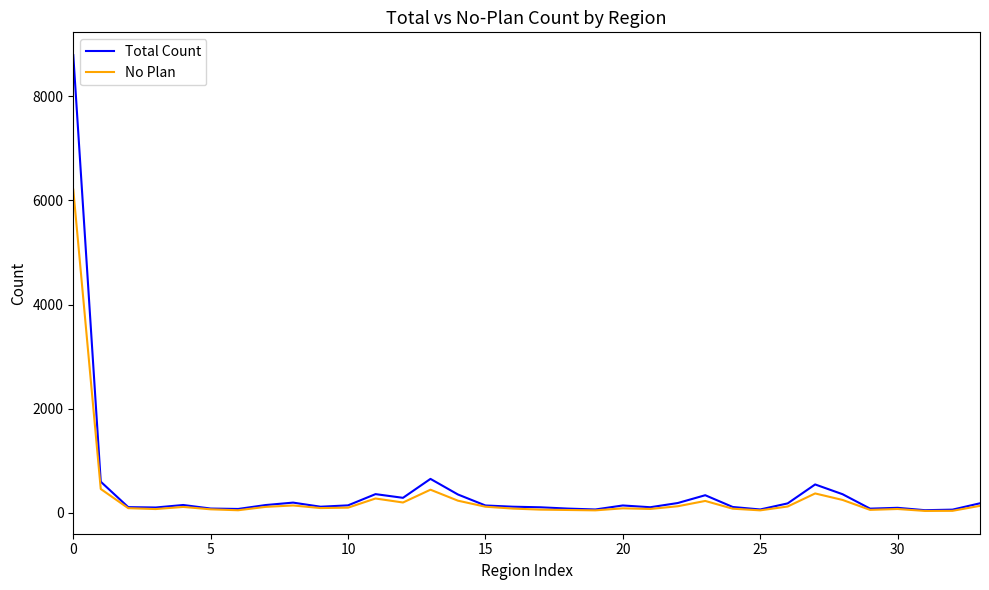

How many lines are shown in the chart?

2